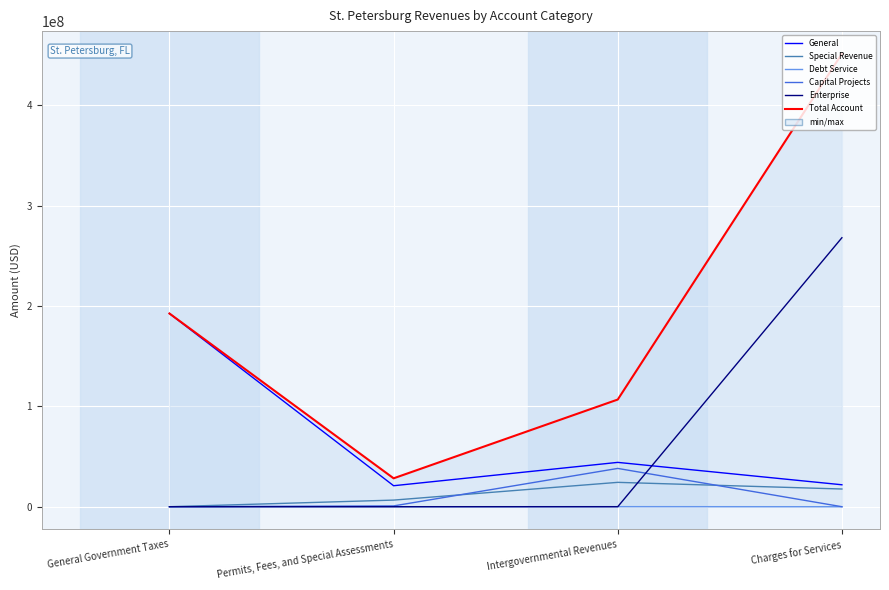

What is the sum of all General values?

279603068